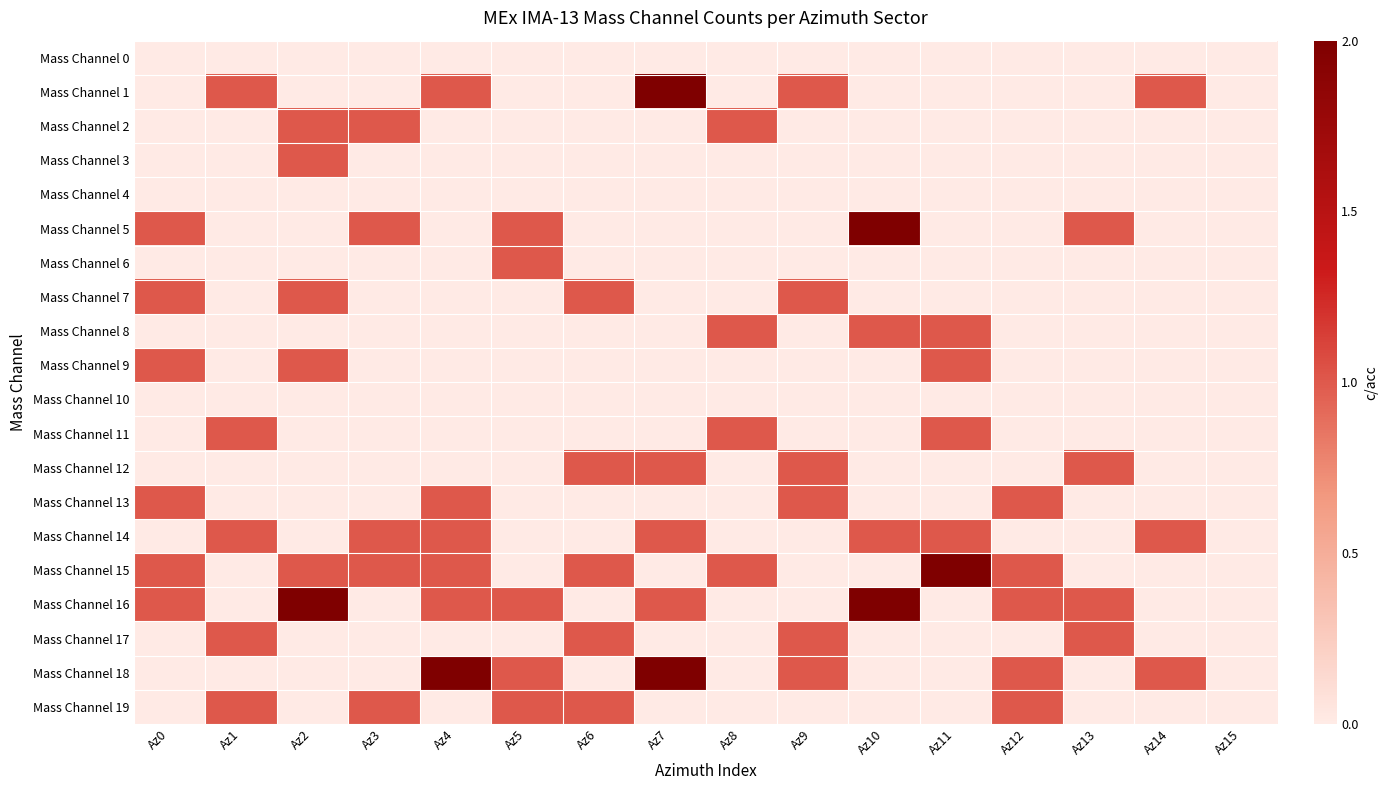

Which has a higher value, Az13 or Az3?

Az13